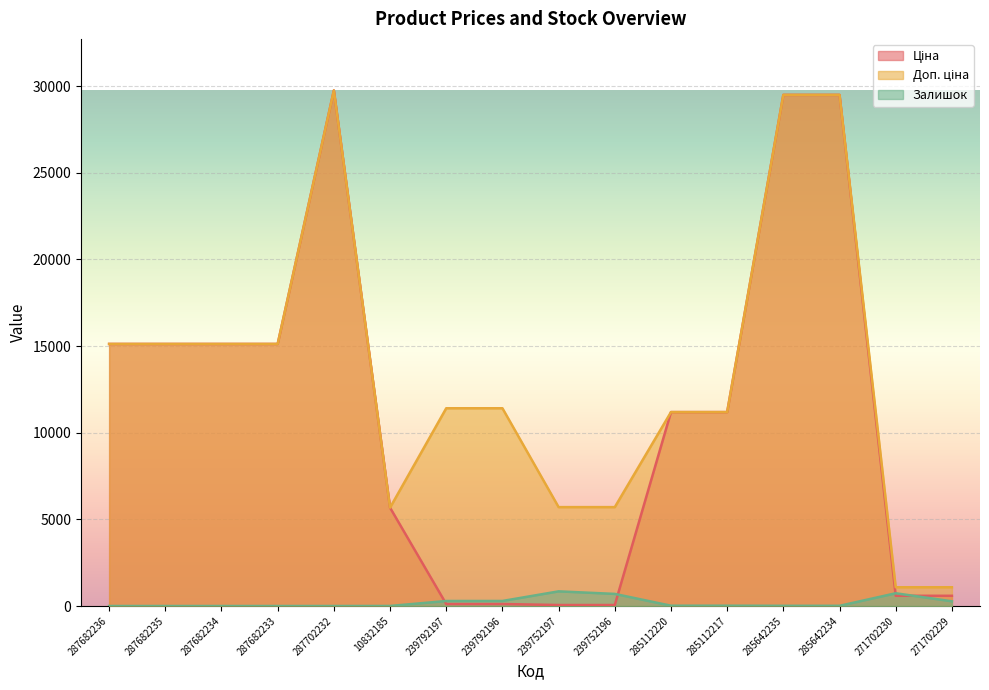

Rank the series by their average value, from lowest to highest.

Залишок, Ціна, Доп. ціна